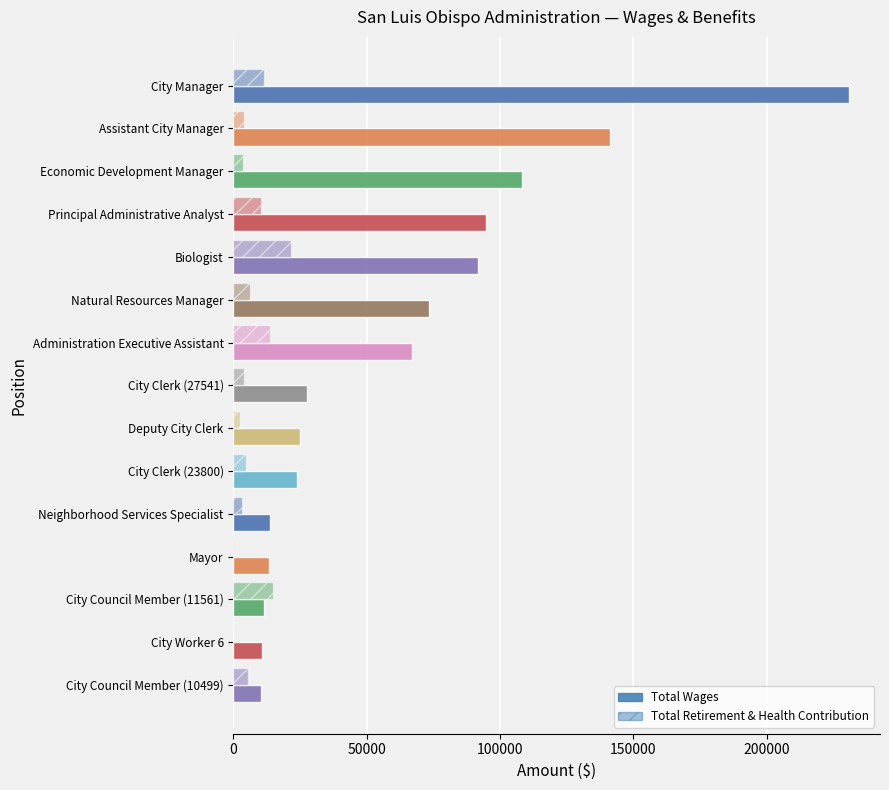

Count the number of categories in the chart.

15